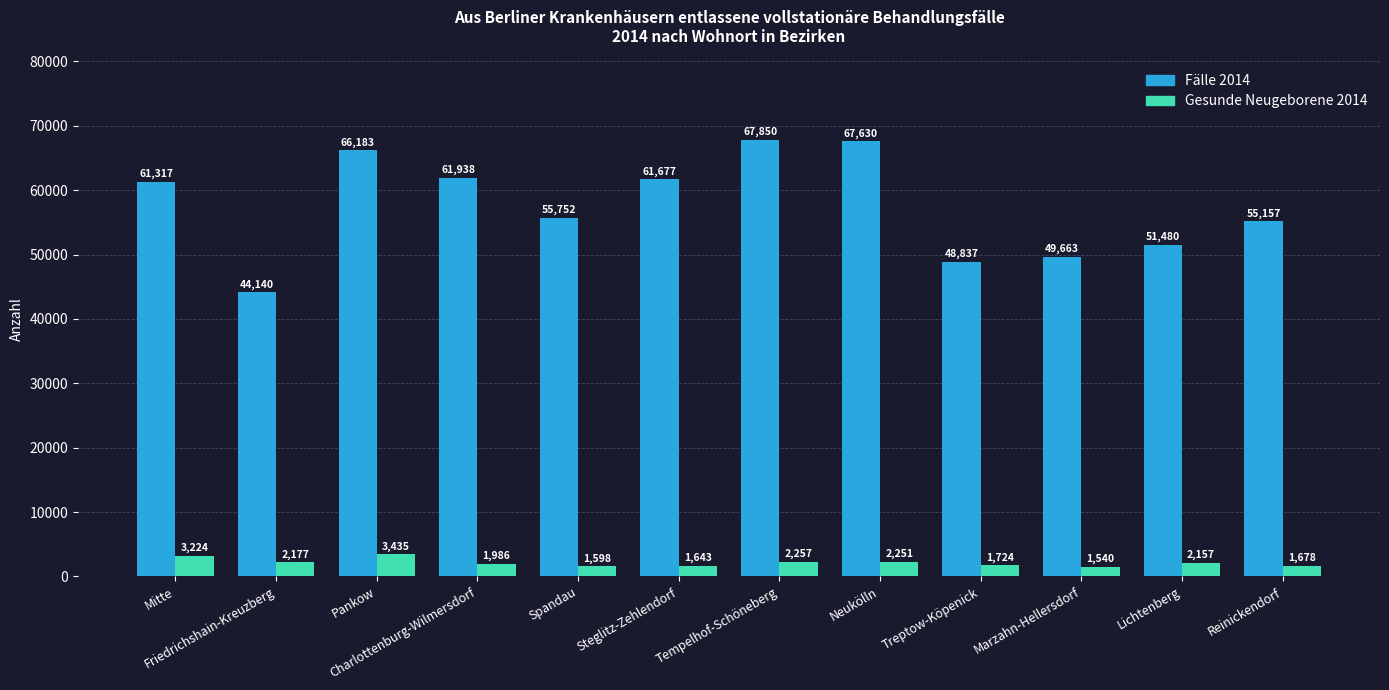

At how many categories does at least one series exceed 23845?

12